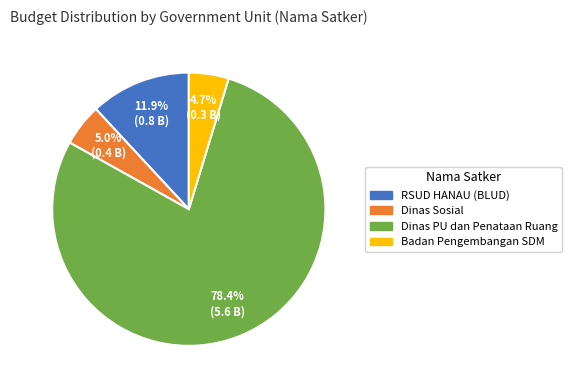

To the nearest percent, what is the average slice percentage?

25%